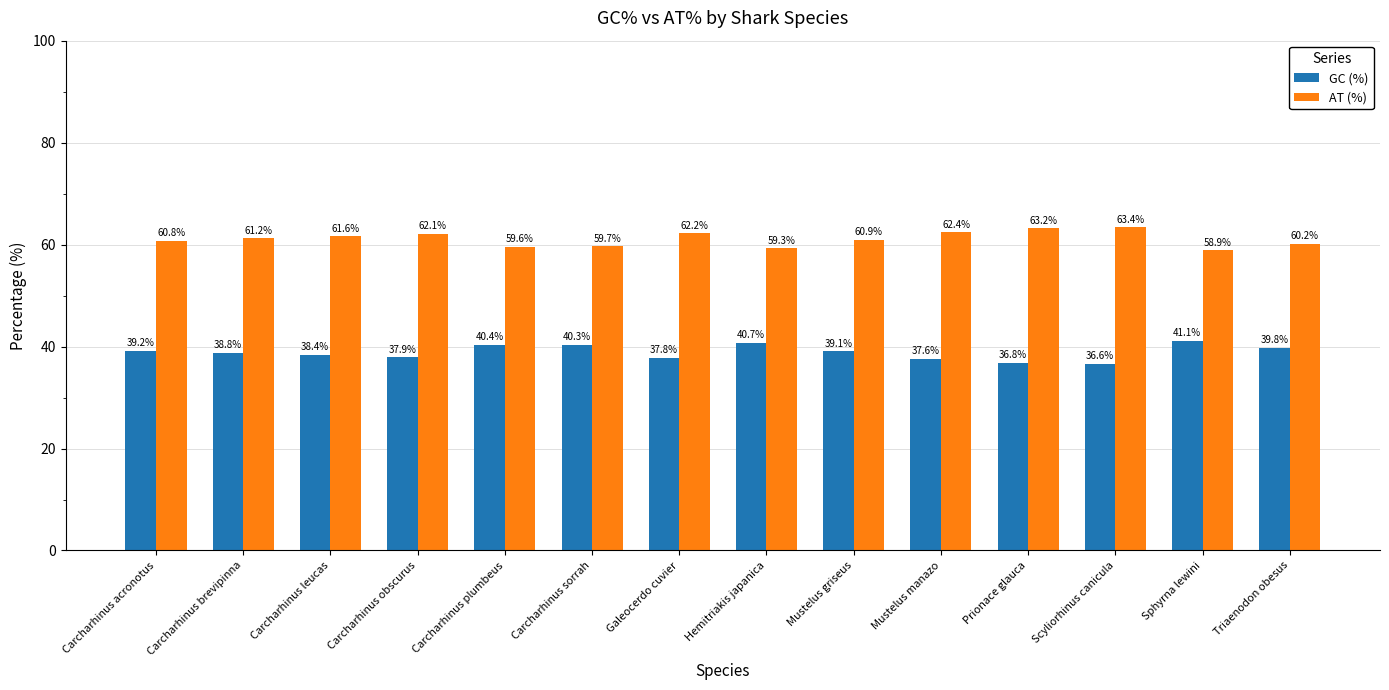

What is the spread (max minus min) of values at Carcharhinus obscurus?

24.2